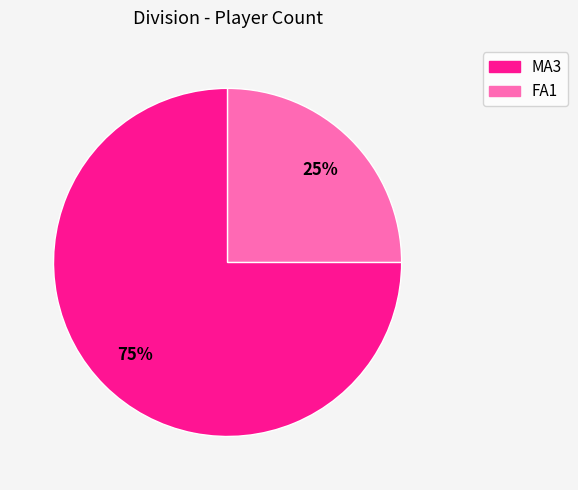

Is there any slice that represents more than half of the pie?

Yes